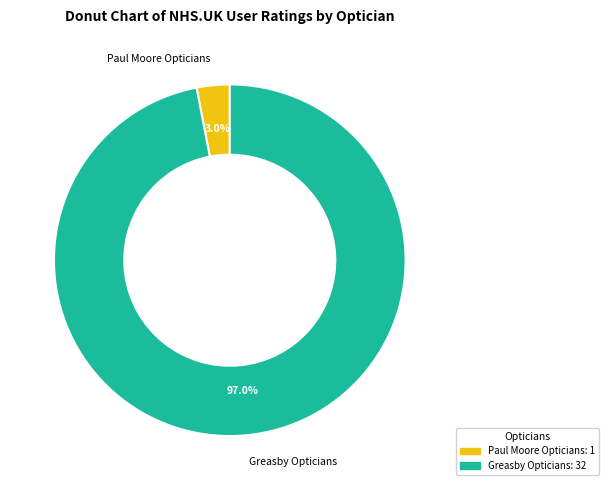

Which category has the smallest portion of the pie?

Paul Moore Opticians